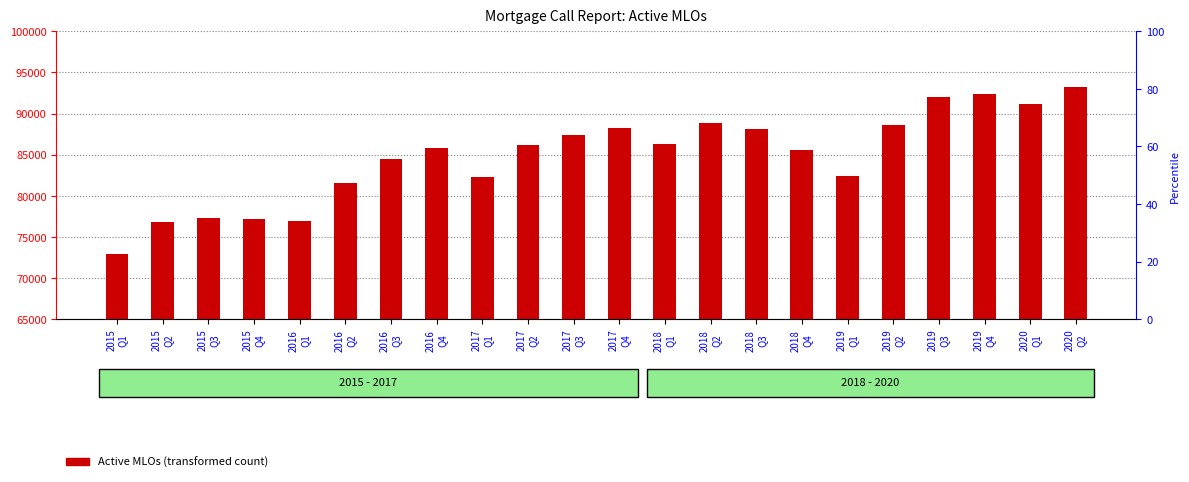

What is the greatest value displayed?

93279